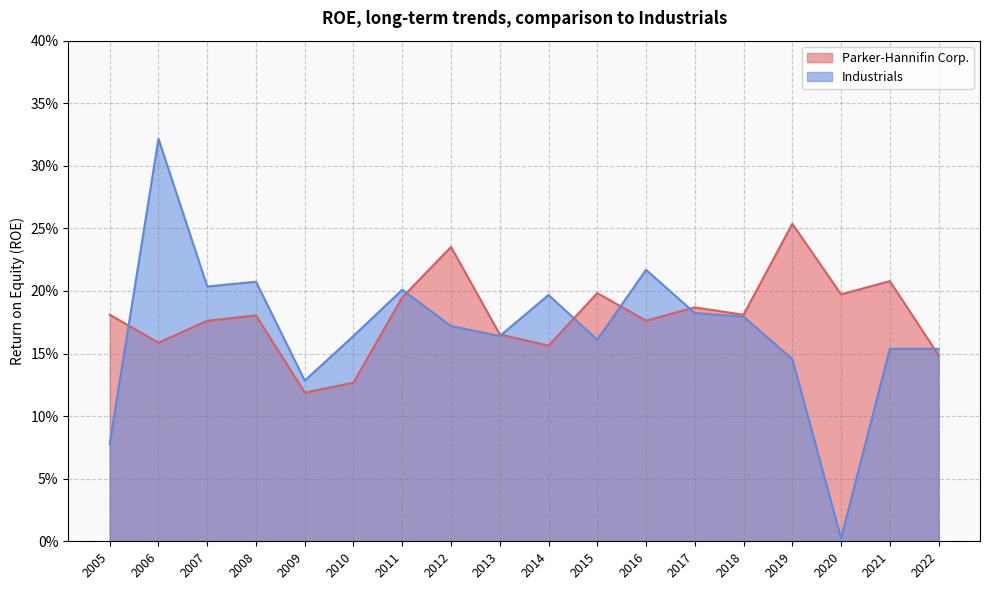

What is the sum of the Parker-Hannifin Corp. values at 2013 and 2011?

0.4